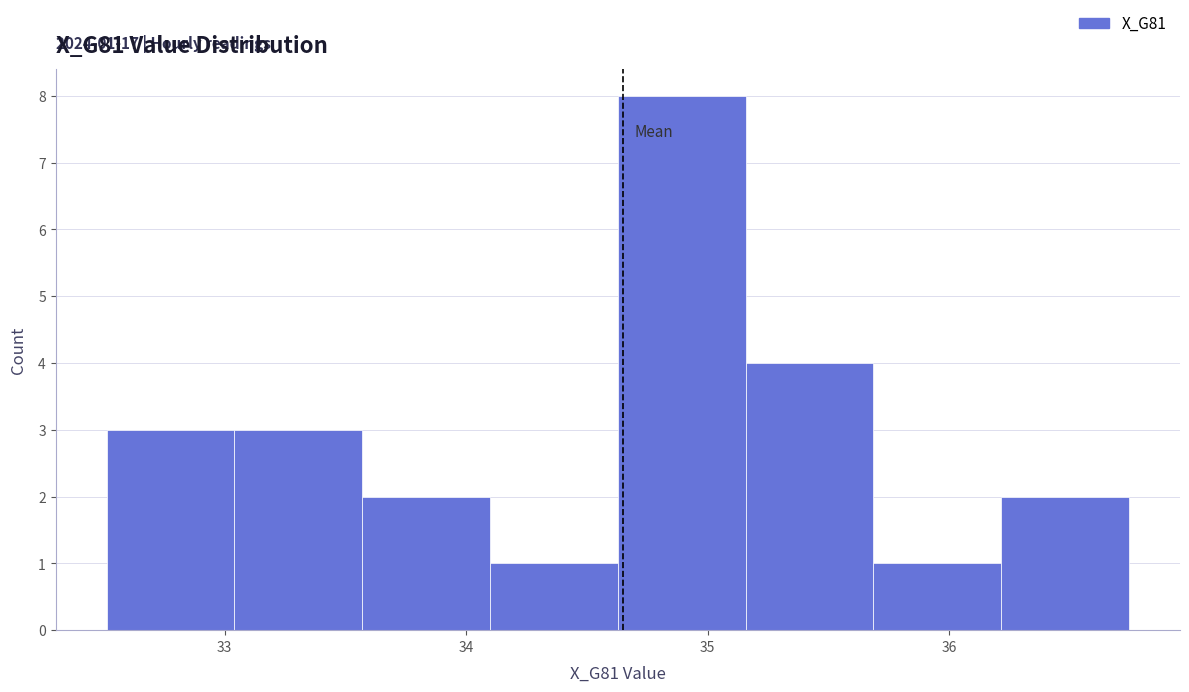

Over which range of the x-axis is the bar tallest?

34.6 to 35.2